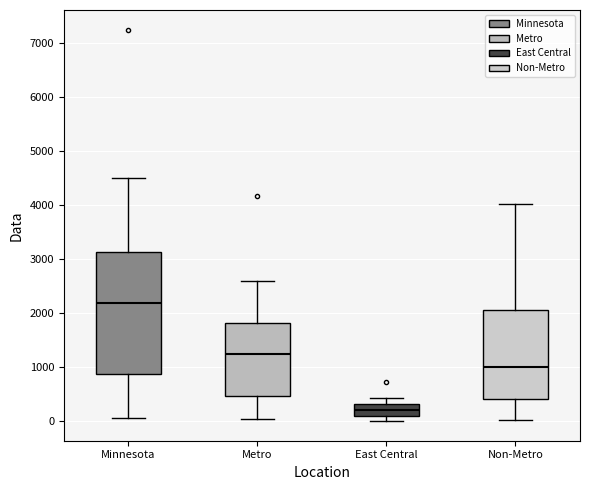

Reading left to right, transcribe this box plot: for each box, give where its median line is, the range the box spans, and where its two whiskers end, as read against the y-axis. The values are not printed on the chart, so give them approximately, as read against the axis.

Minnesota: median 2200, box 900 to 3100, whiskers 100 to 4500
Metro: median 1200, box 500 to 1800, whiskers 0 to 2600
East Central: median 200, box 100 to 300, whiskers 0 to 400
Non-Metro: median 1000, box 400 to 2100, whiskers 0 to 4000